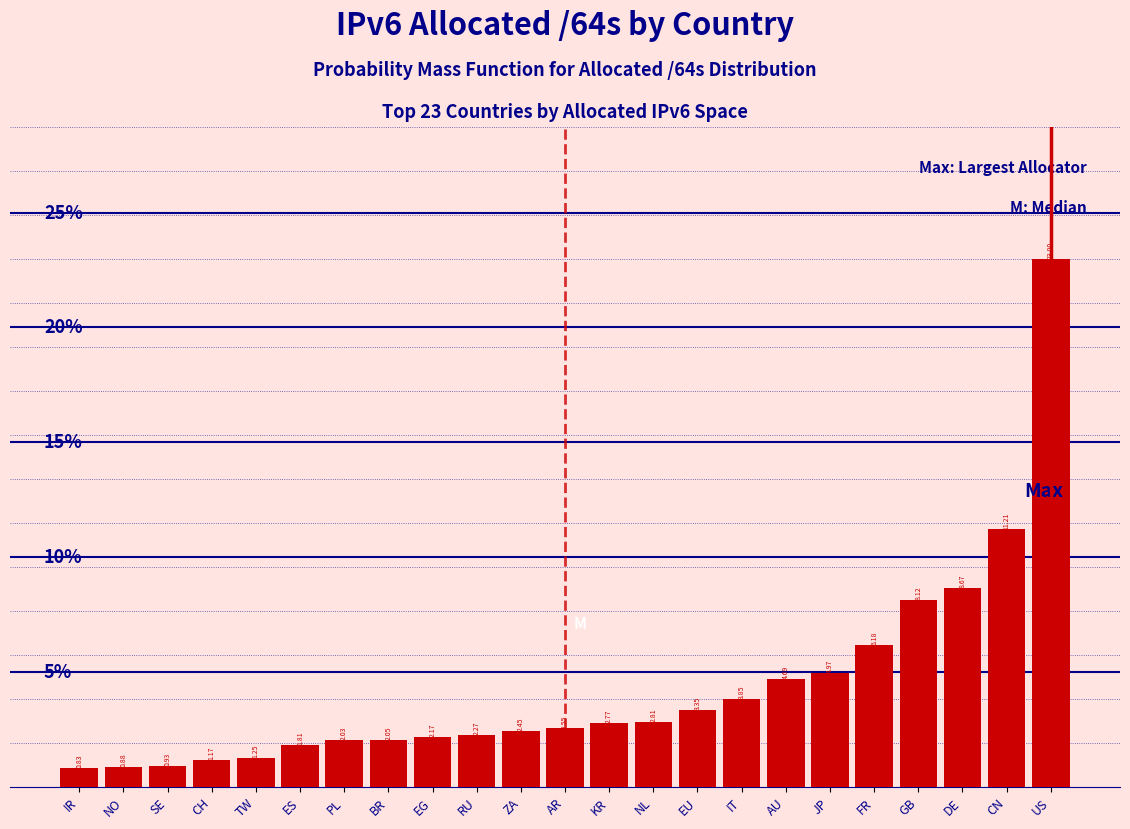

Where does the data first go above 2?

PL